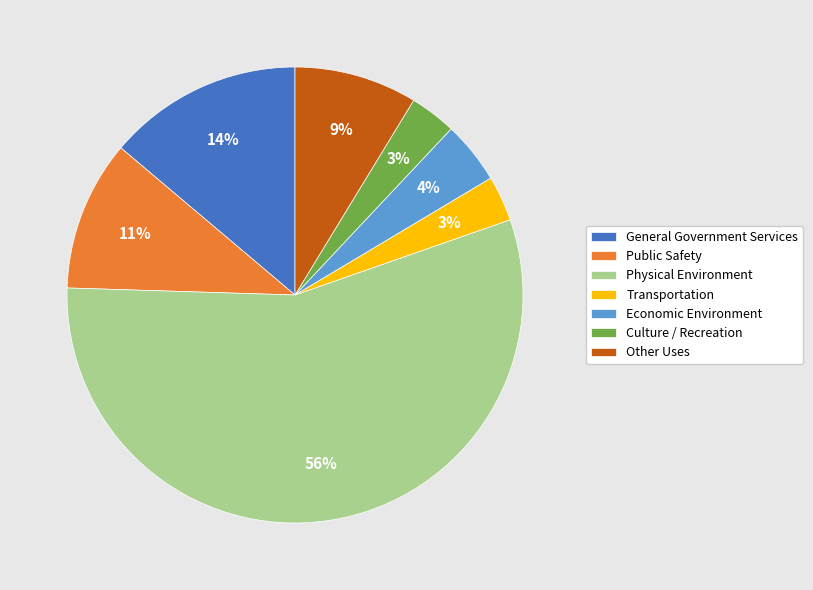

Combined, do Culture / Recreation and Other Uses account for over 50%?

No